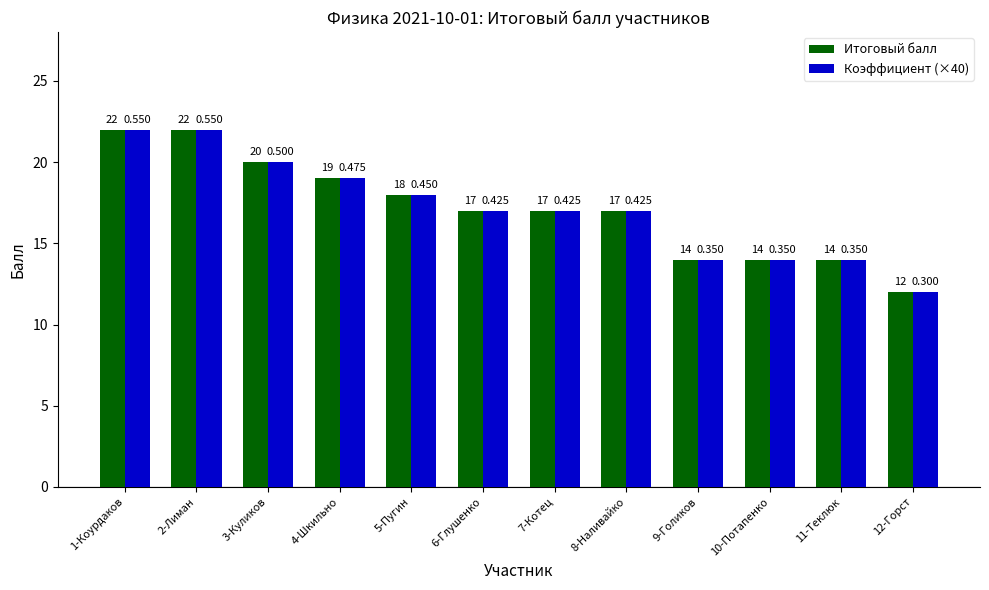

Is the value of Коэффициент (×40) at 5-Пугин greater than the value of Итоговый балл at 1-Коурдаков?

No